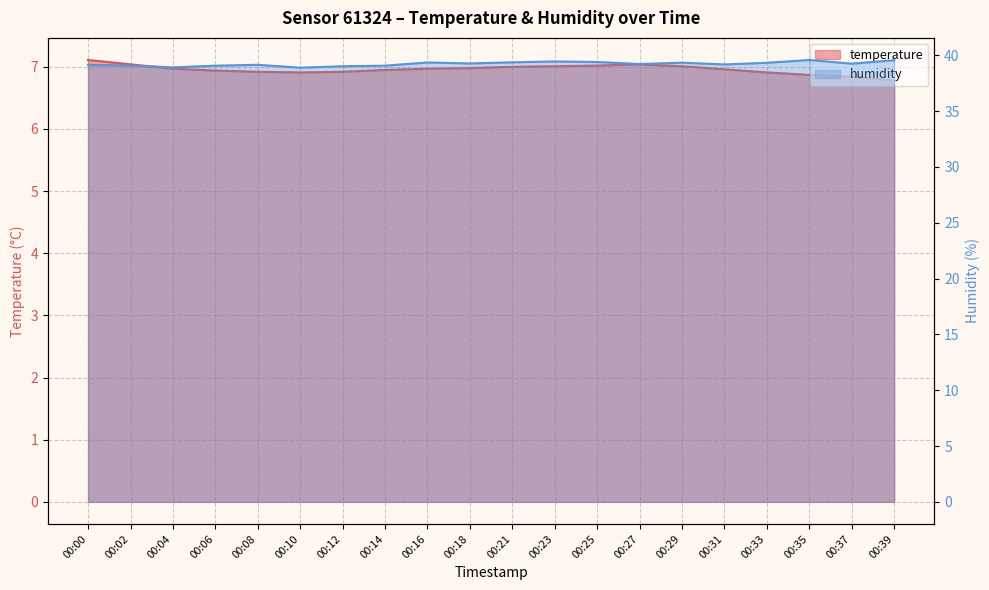

What is the difference between the maximum and minimum values in the temperature series?

0.3